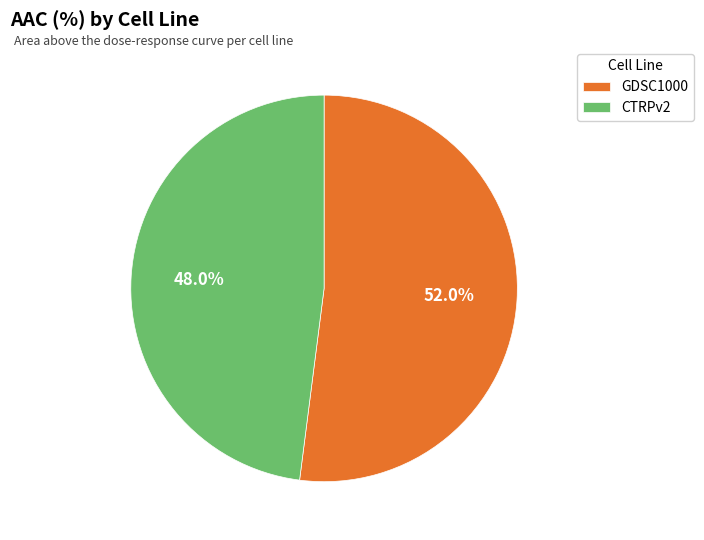

How many segments does this pie chart have?

2